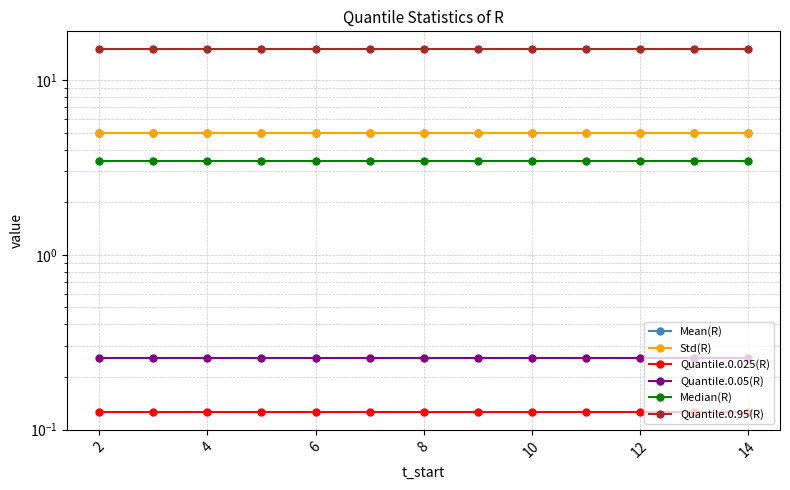

Is the value of Std(R) at 2 greater than the value of Mean(R) at 10?

No